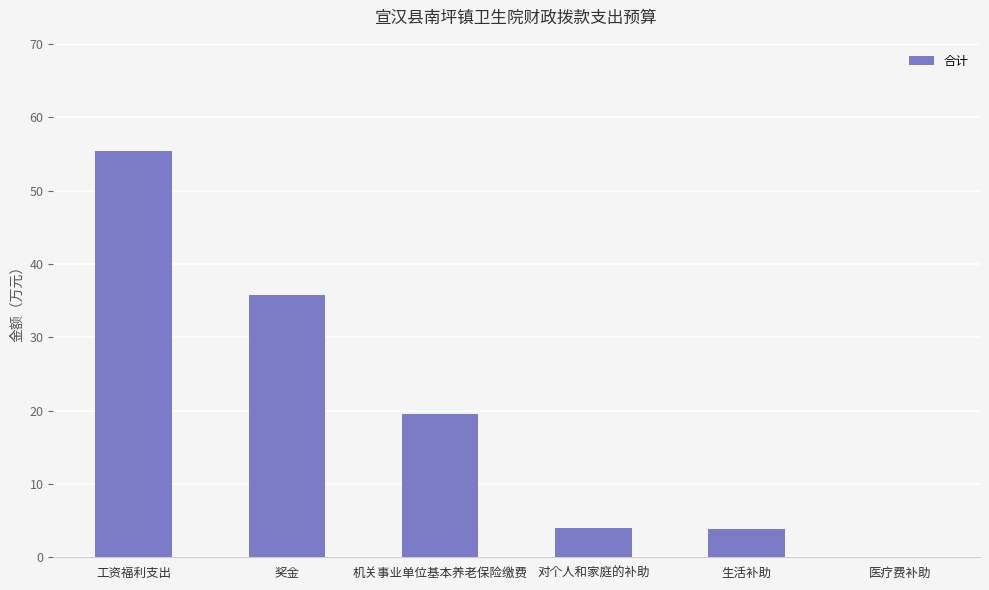

What is the change in value from 工资福利支出 to 机关事业单位基本养老保险缴费?

-35.8